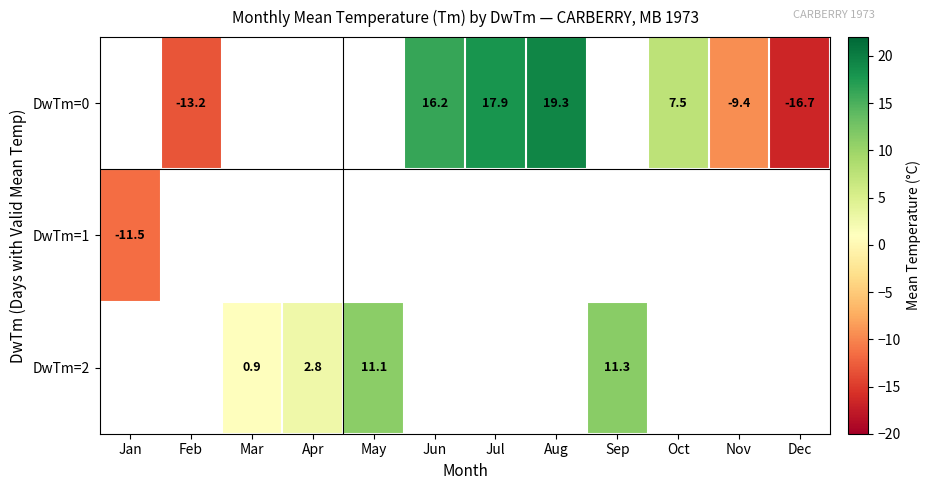

True or false: DwTm=0 has a value of 16.2 at Jun.

True